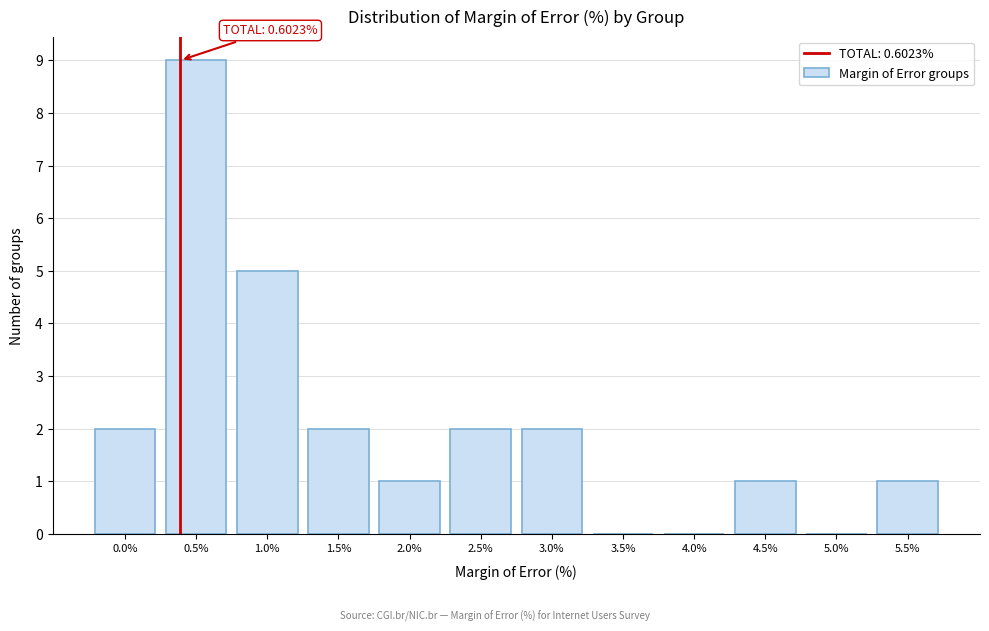

Reading right to left, what are all the values shown in this chart?

5.5%=1	5.0%=0	4.5%=1	4.0%=0	3.5%=0	3.0%=2	2.5%=2	2.0%=1	1.5%=2	1.0%=5	0.5%=9	0.0%=2